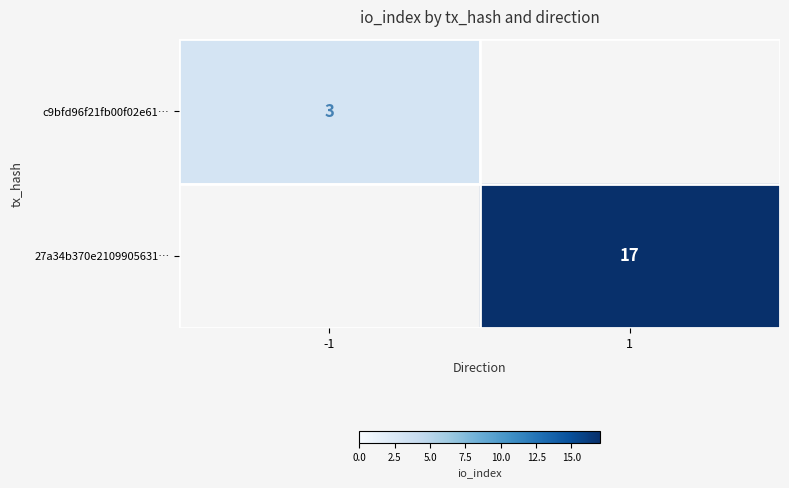

Is it true that 27a34b370e2109905631… equals 12 at 1?

False